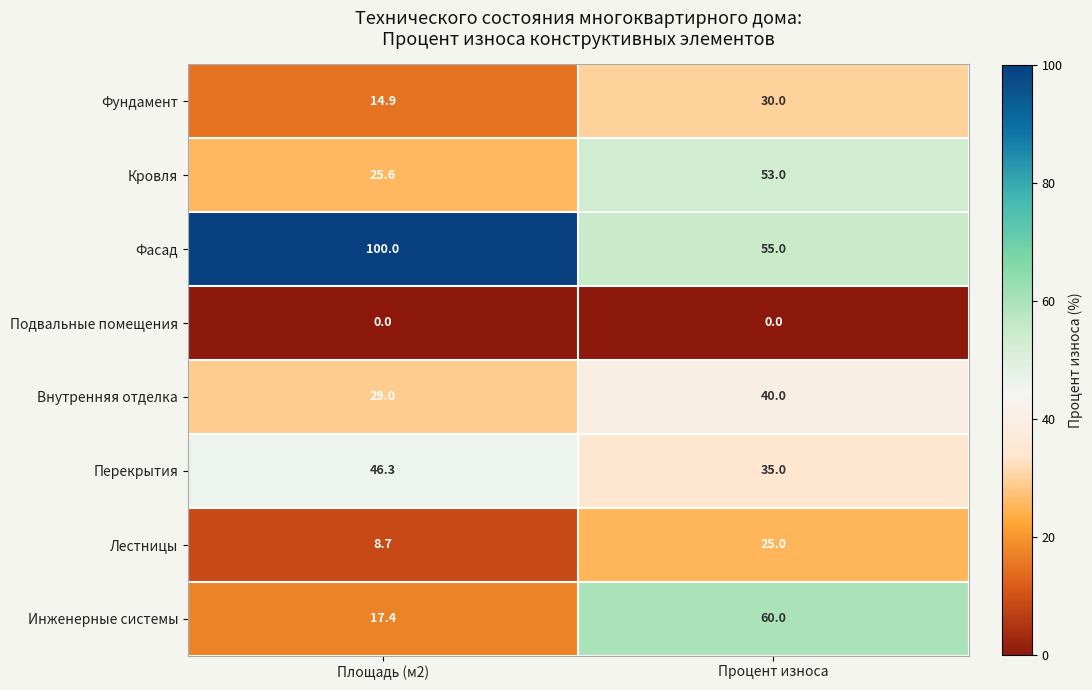

What is the highest value of the Фасад series?

100.0